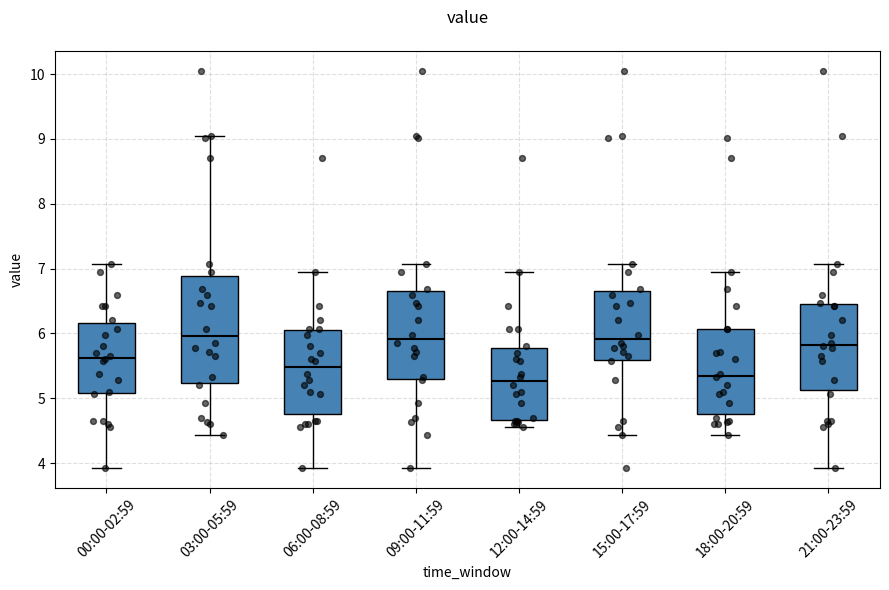

Which box is the tallest, from its lower edge to its upper edge?

03:00-05:59